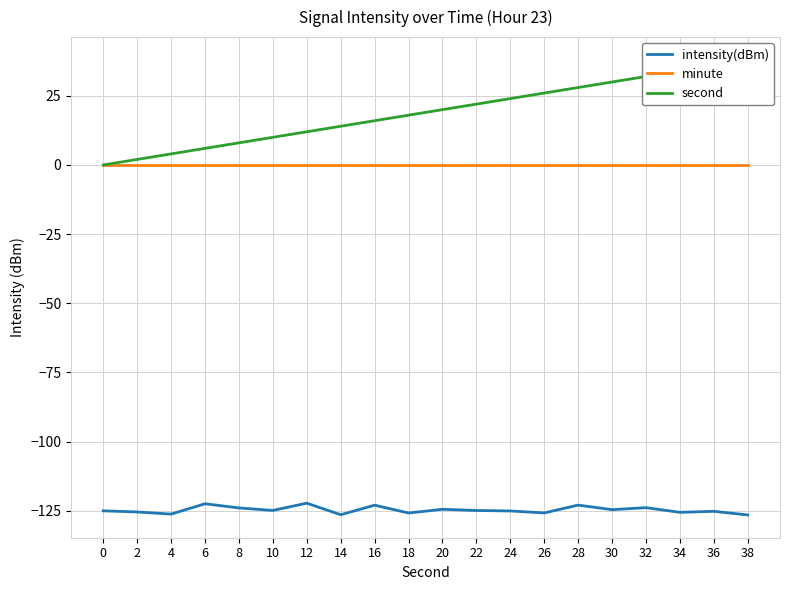

True or false: intensity(dBm) and minute intersect in this chart.

False